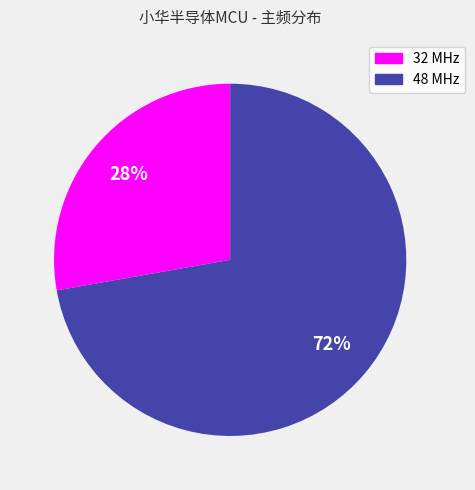

To the nearest percent, what percentage of the pie is 32?

28%